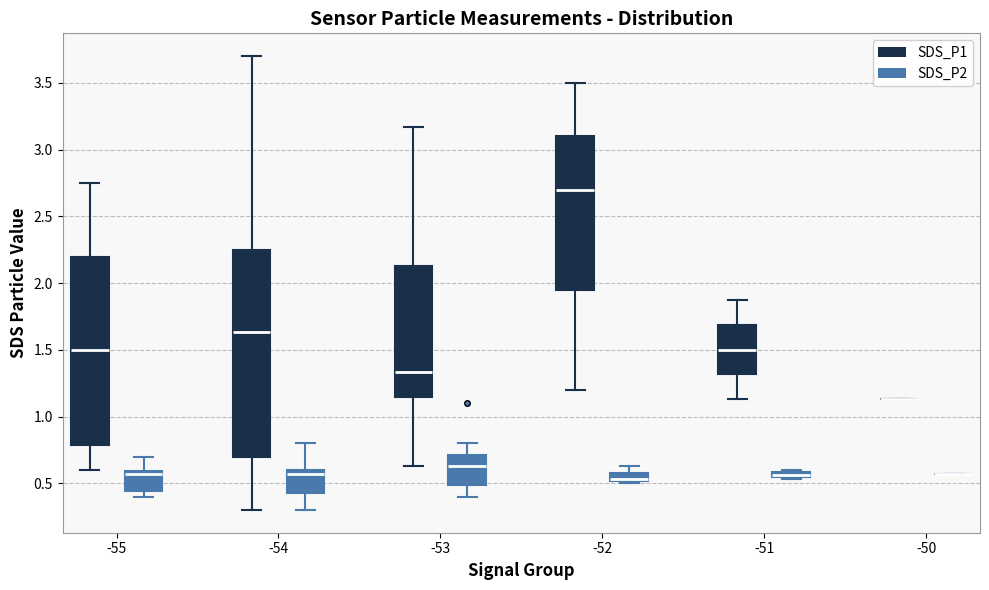

Comparing the boxes themselves (not the whiskers), which one is the tallest?

-54 (SDS_P1)